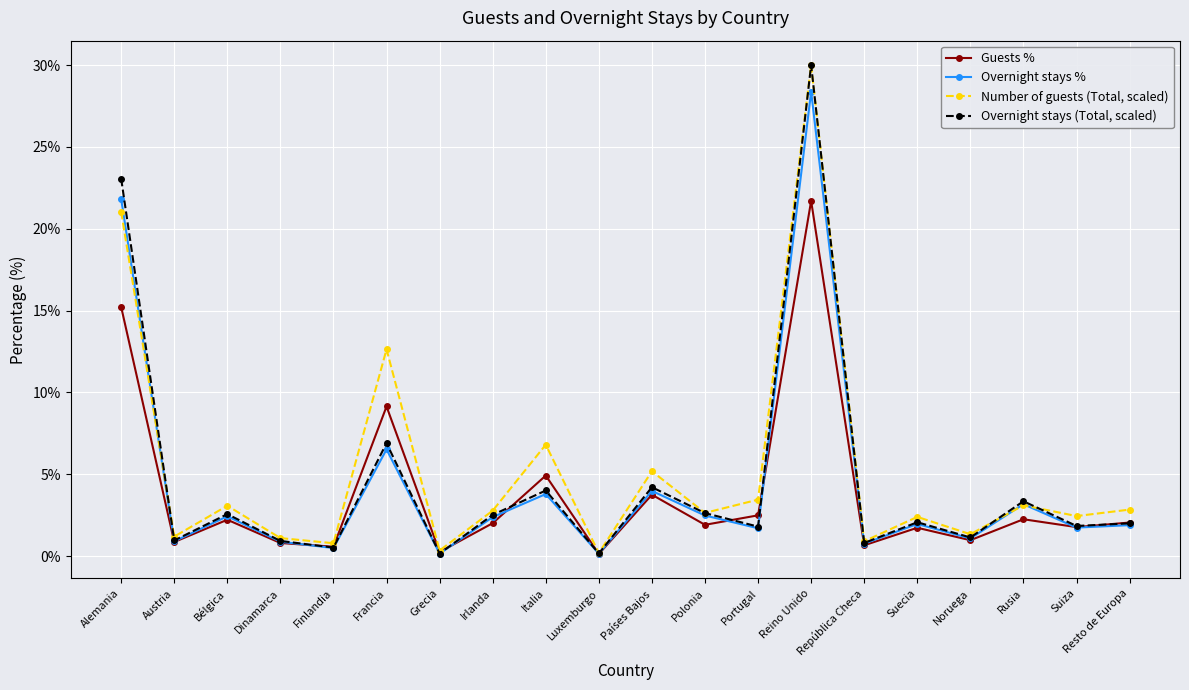

What is the label of the 13th point from the right?

Irlanda